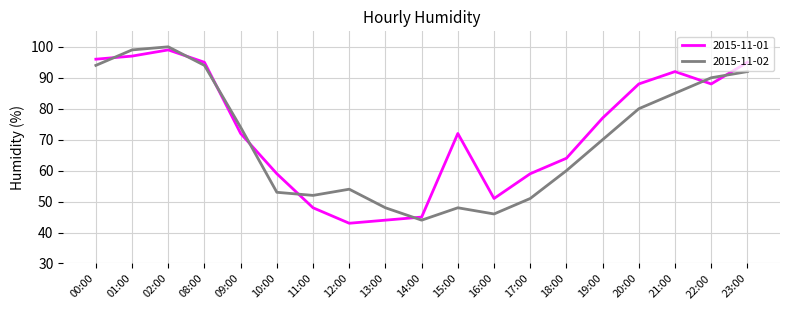

What is the sum of the 2015-11-01 values at 15:00 and 09:00?

144